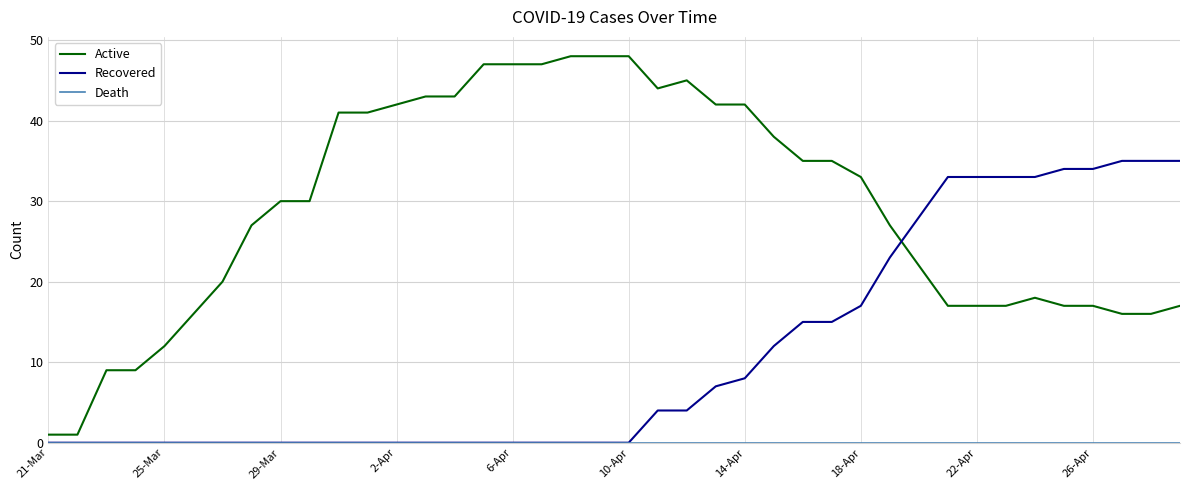

Which series has the widest spread of values?

Active